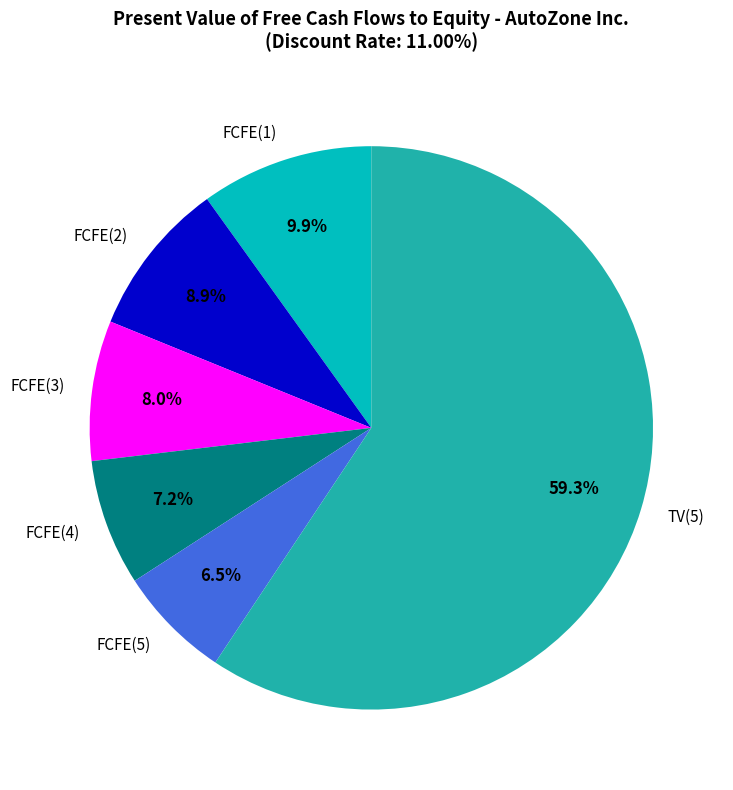

To the nearest percent, what portion does TV(5) represent?

59%